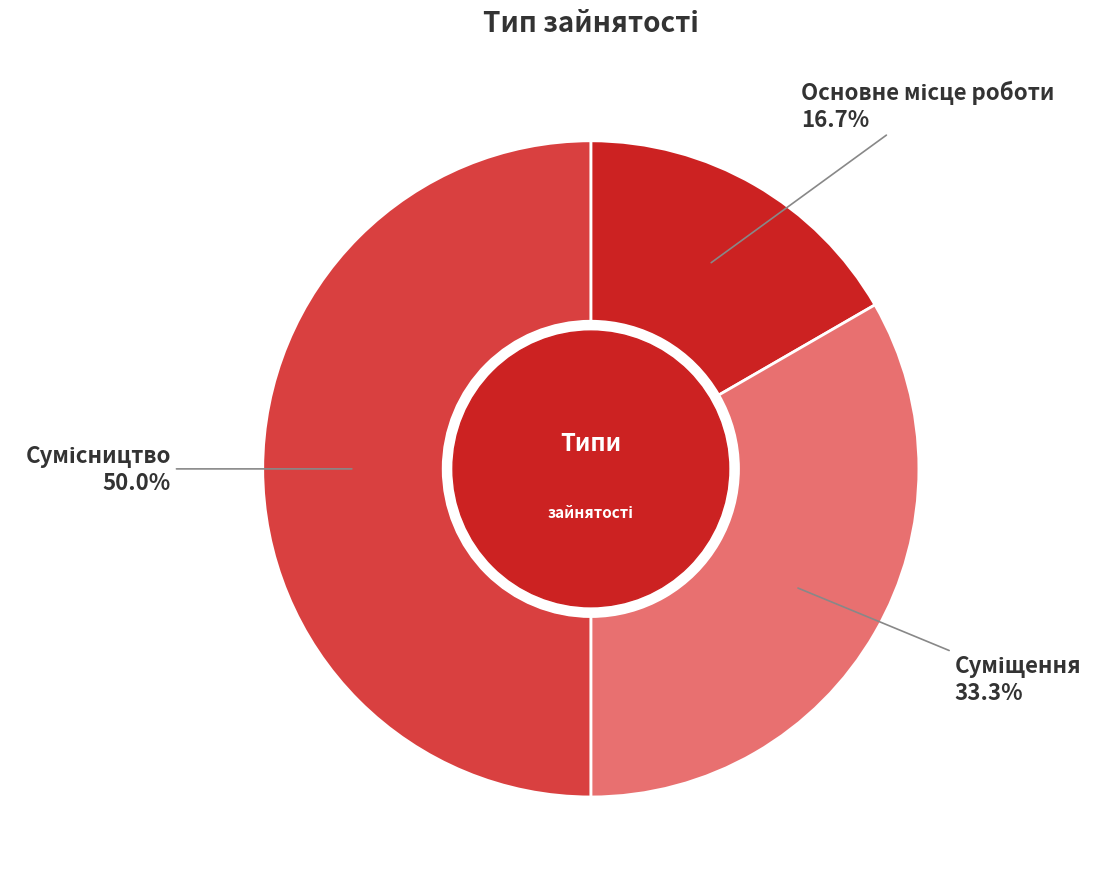

How many segments does this pie chart have?

3